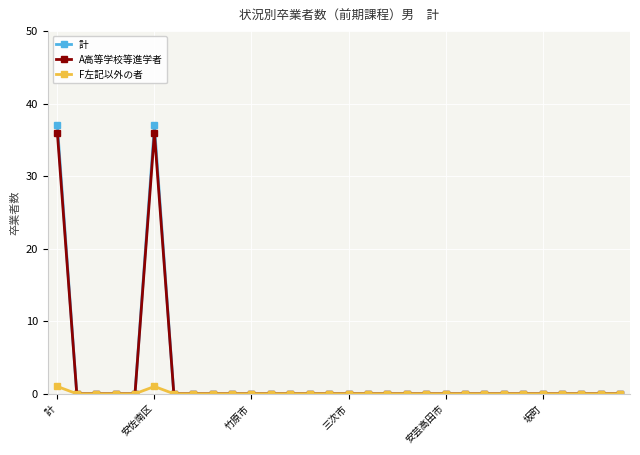

Which series has the widest spread of values?

計